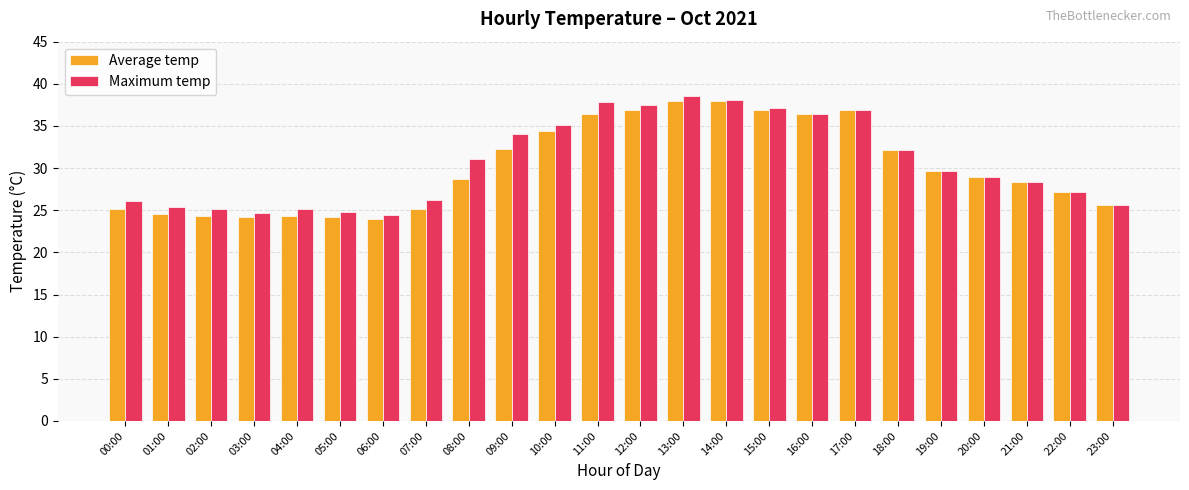

The value of Average temp at 02:00 is 24.4. True or false?

True